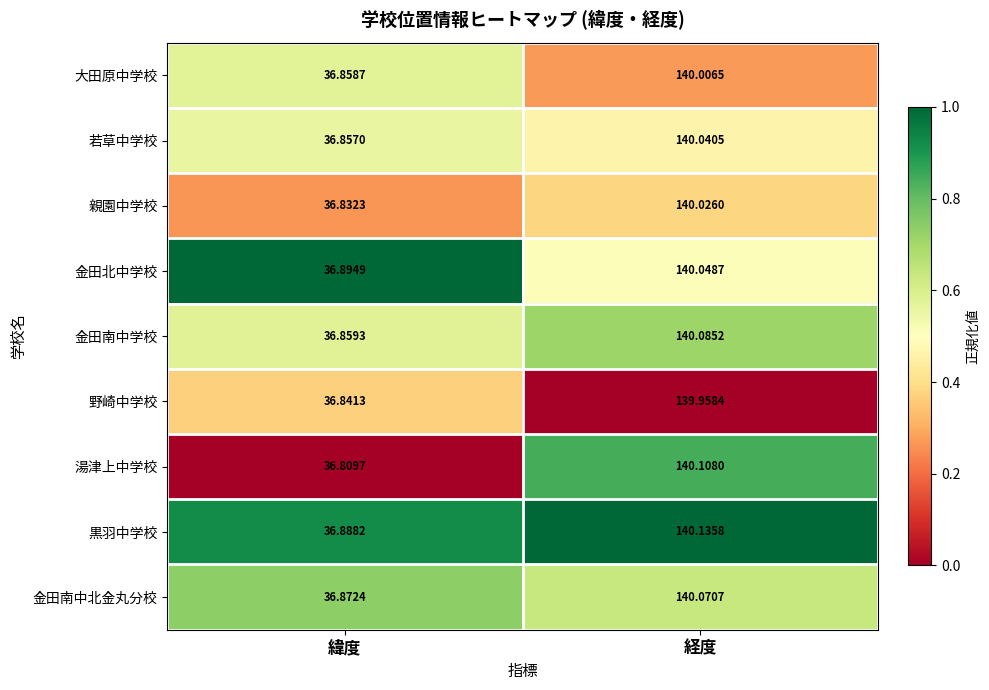

At which category does the chart reach its minimum across all series?

緯度